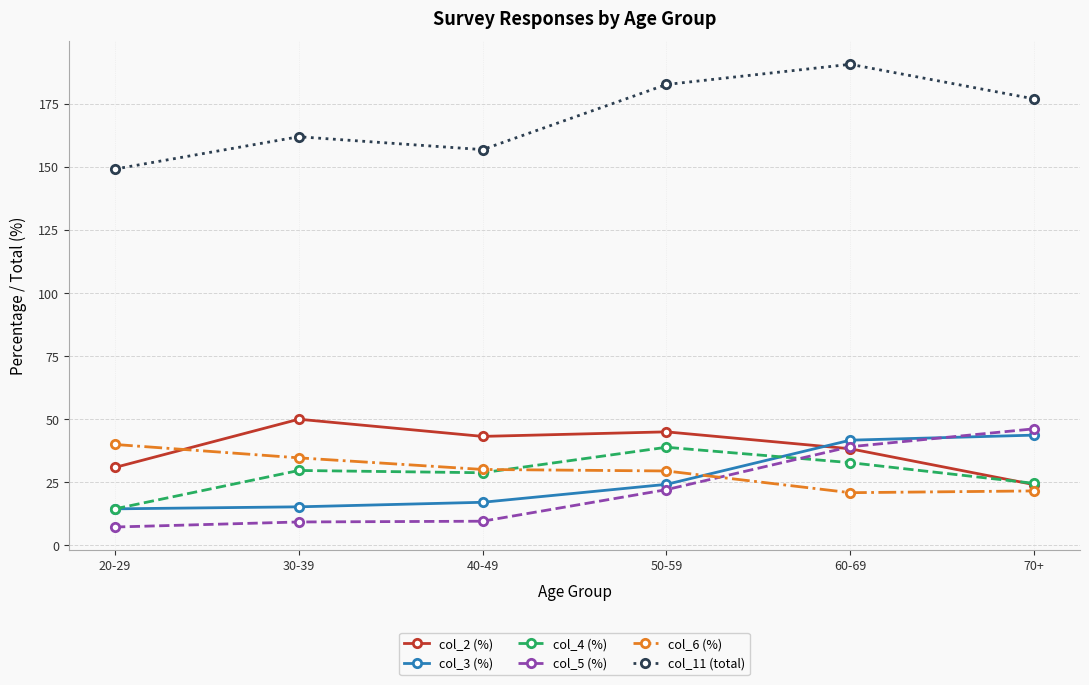

How many values in the col_5 (%) series are below 22?

3